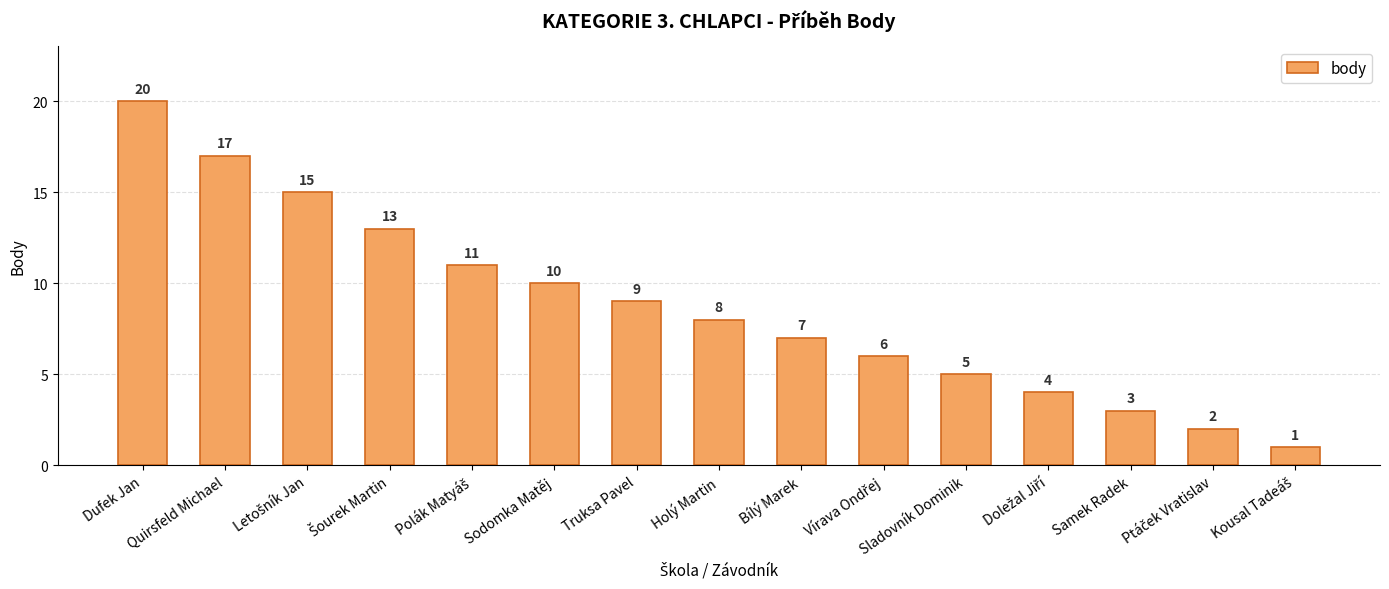

What is the label of the 13th bar from the left?

Samek Radek